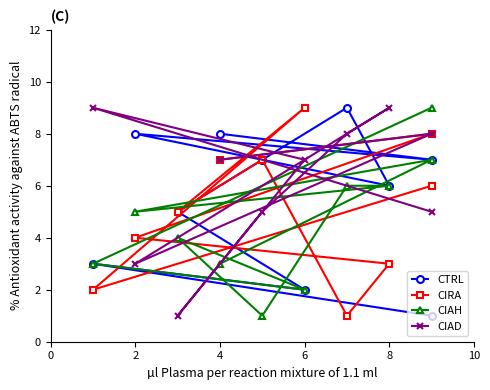

Rank the series by their maximum value, from lowest to highest.

CTRL, CIRA, CIAH, CIAD